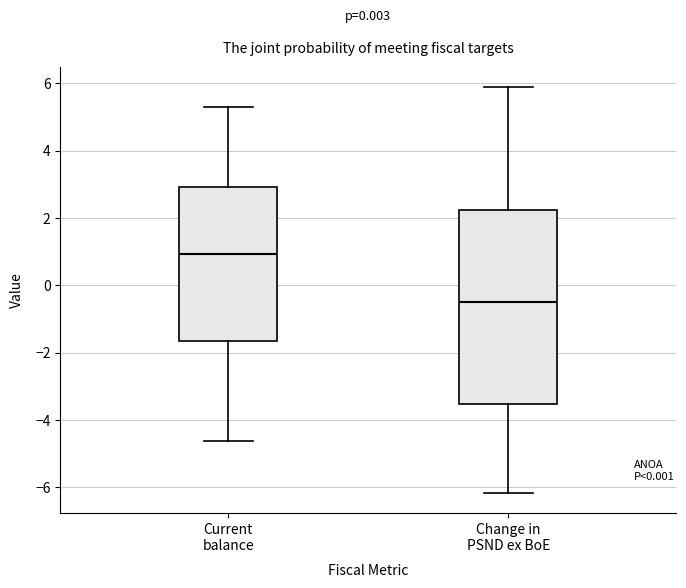

Reading left to right, read every box against the y-axis: the position of its median line, the range the box covers, and the ends of its whiskers. The values are not printed on the chart, so give them approximately, as read against the axis.

Current balance: median 1.0, box -1.6 to 3.0, whiskers -4.6 to 5.4
Change in PSND ex BoE: median -0.4, box -3.6 to 2.2, whiskers -6.2 to 5.8